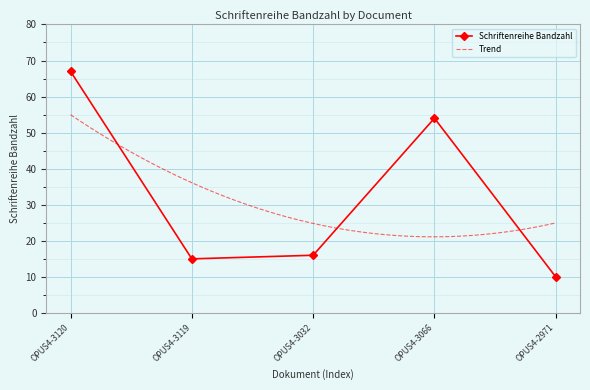

How many data points does each series have?

5